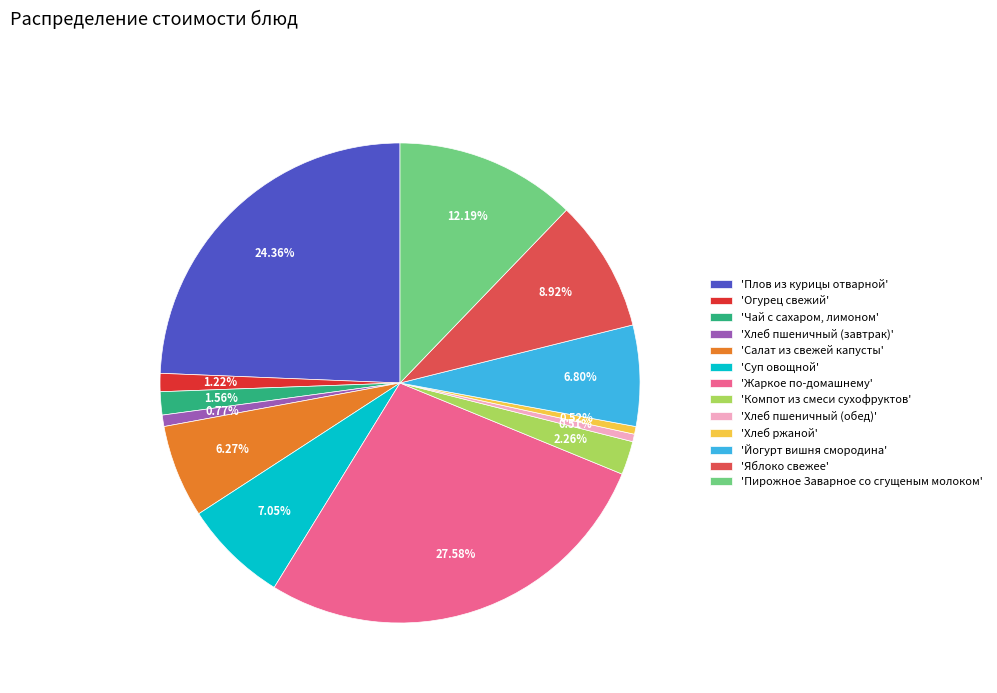

Is there any slice that represents more than half of the pie?

No